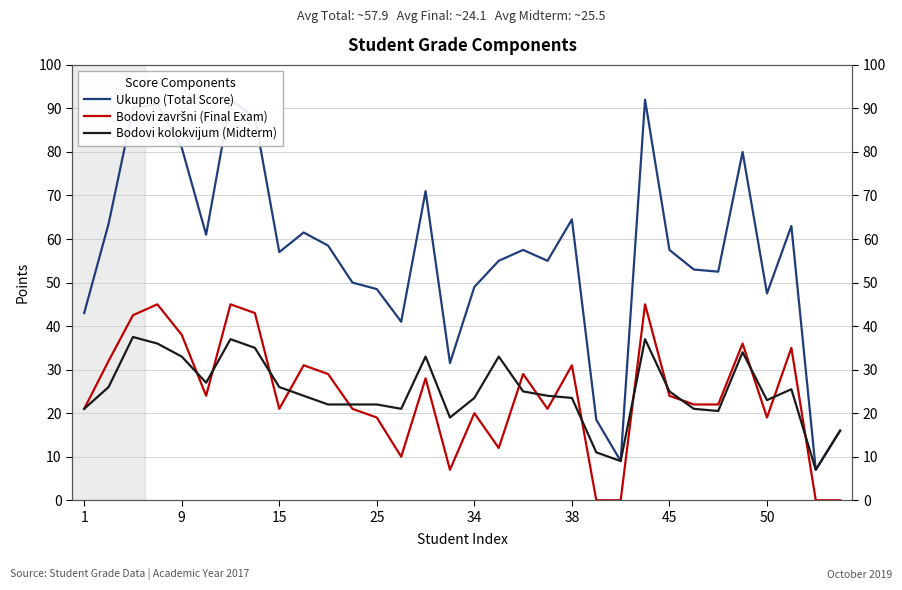

At which category does the chart reach its minimum across all series?

21